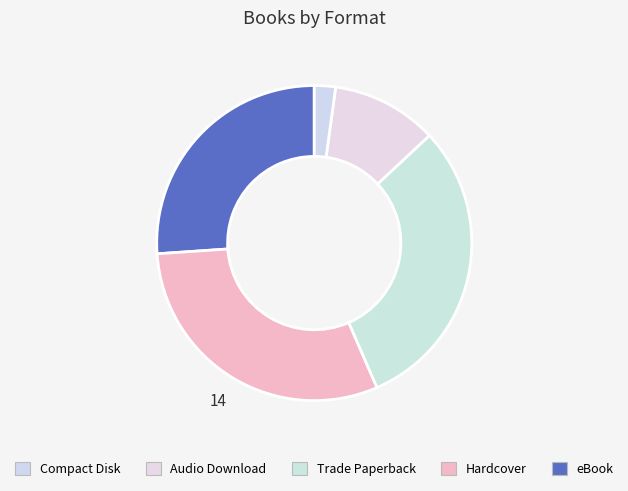

How many slices are in this pie chart?

5